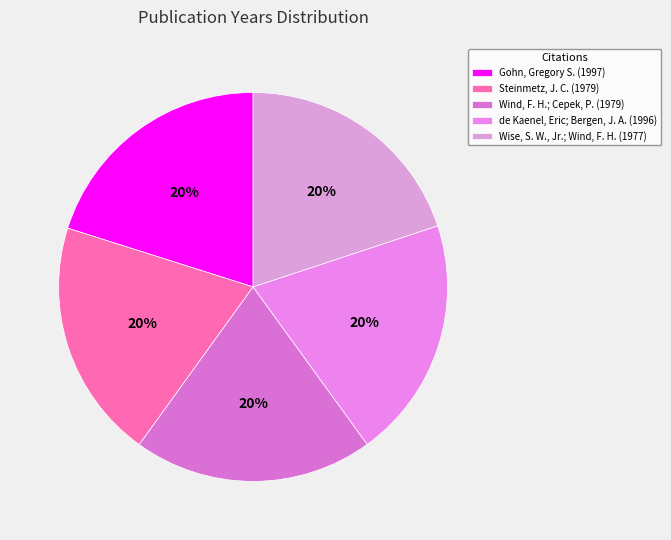

Approximately how many times larger is the value at Wind, F. H.; Cepek, P. (1979) compared to Wise, S. W., Jr.; Wind, F. H. (1977)?

1.0